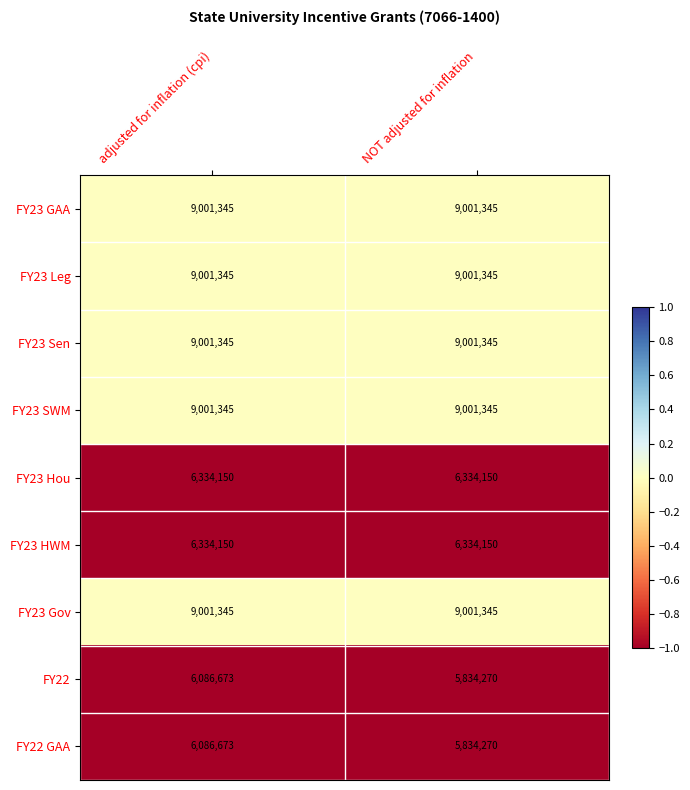

Read the FY22 GAA value at adjusted for inflation (cpi), to the nearest 50.

6086650